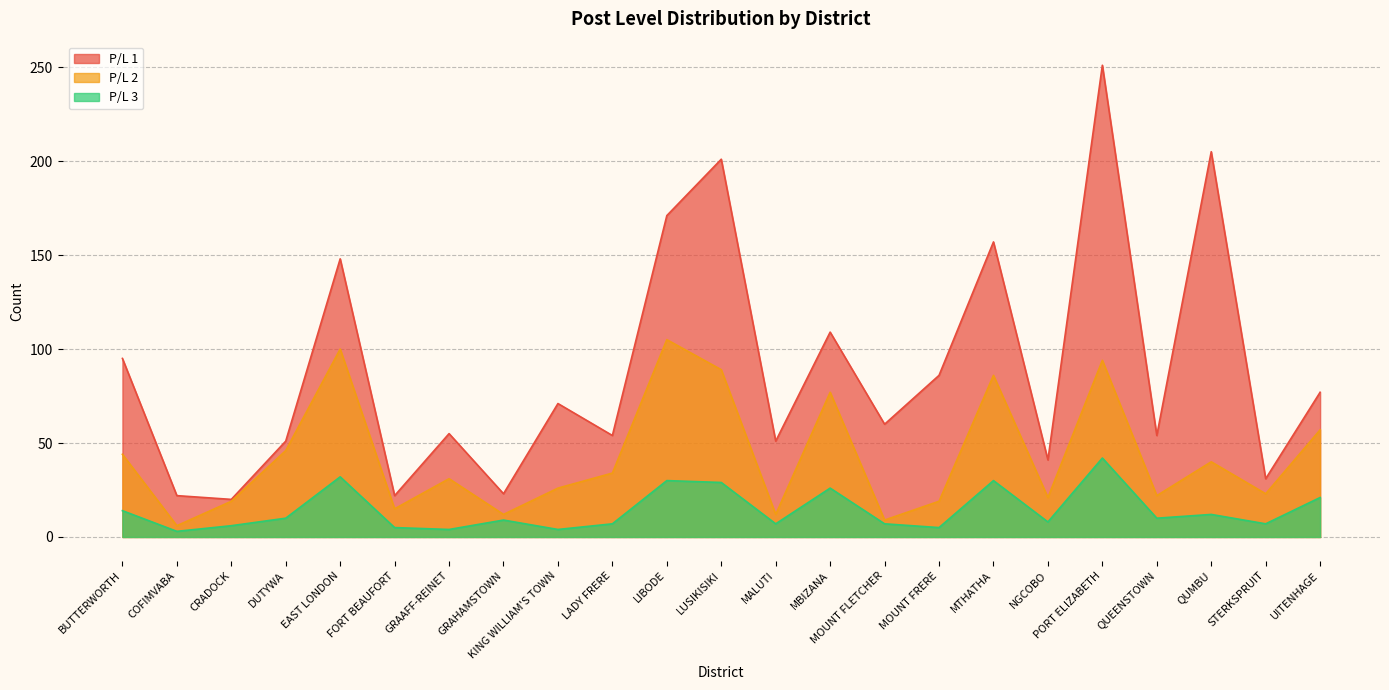

What is the label of the 20th point from the left?

QUEENSTOWN